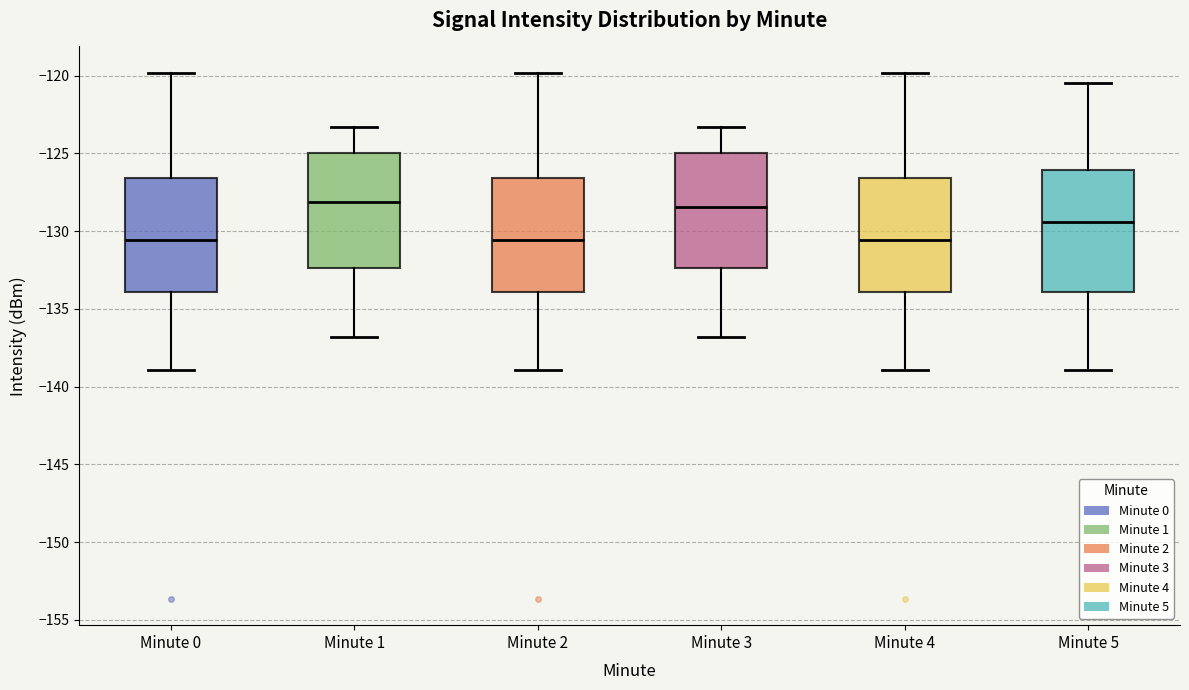

Where is the lower edge of the box for Minute 5 on the y-axis? The values are not printed on the chart, so give them approximately, as read against the axis.

-134.0